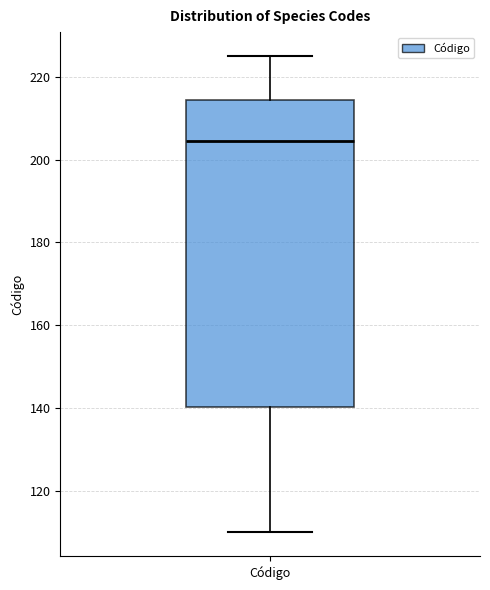

Where does the lower whisker of the box for Código end on the y-axis? The values are not printed on the chart, so give them approximately, as read against the axis.

110